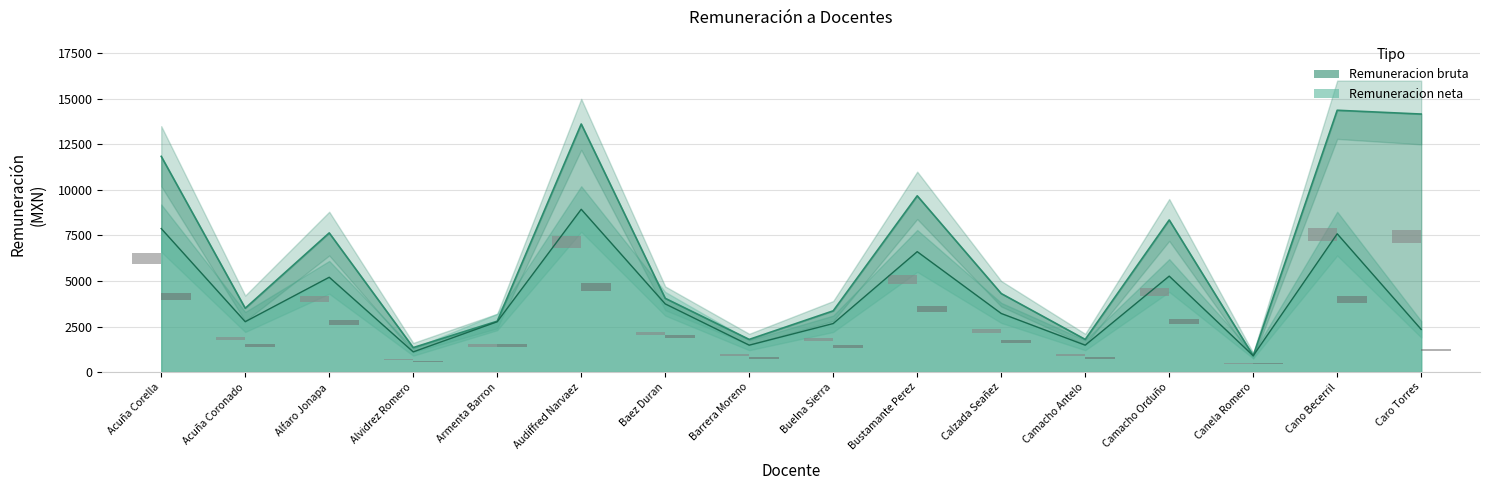

Which series has the widest spread of values?

Remuneracion bruta